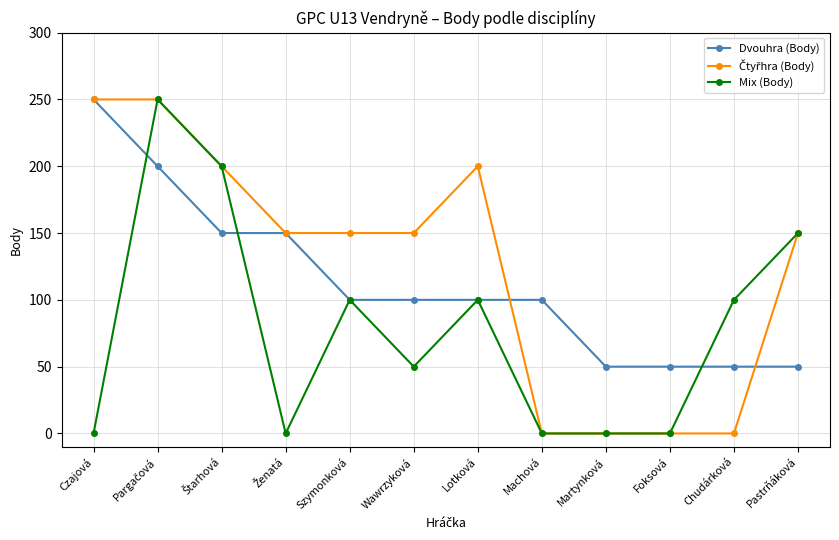

At how many categories does at least one series exceed 175?

4